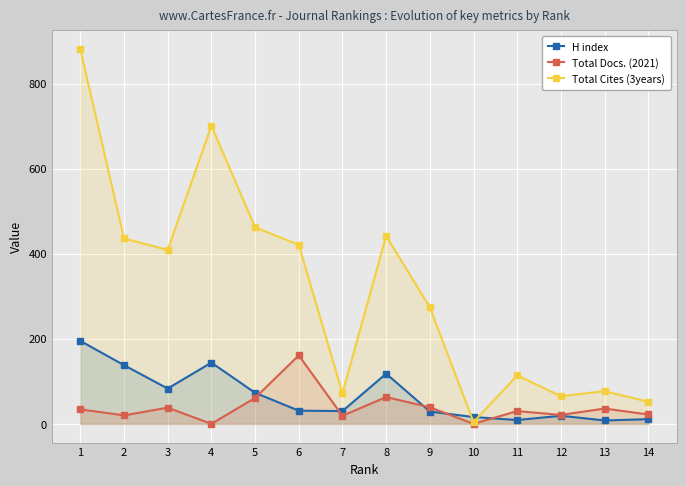

How many times do Total Cites (3years) and H index cross each other?

2